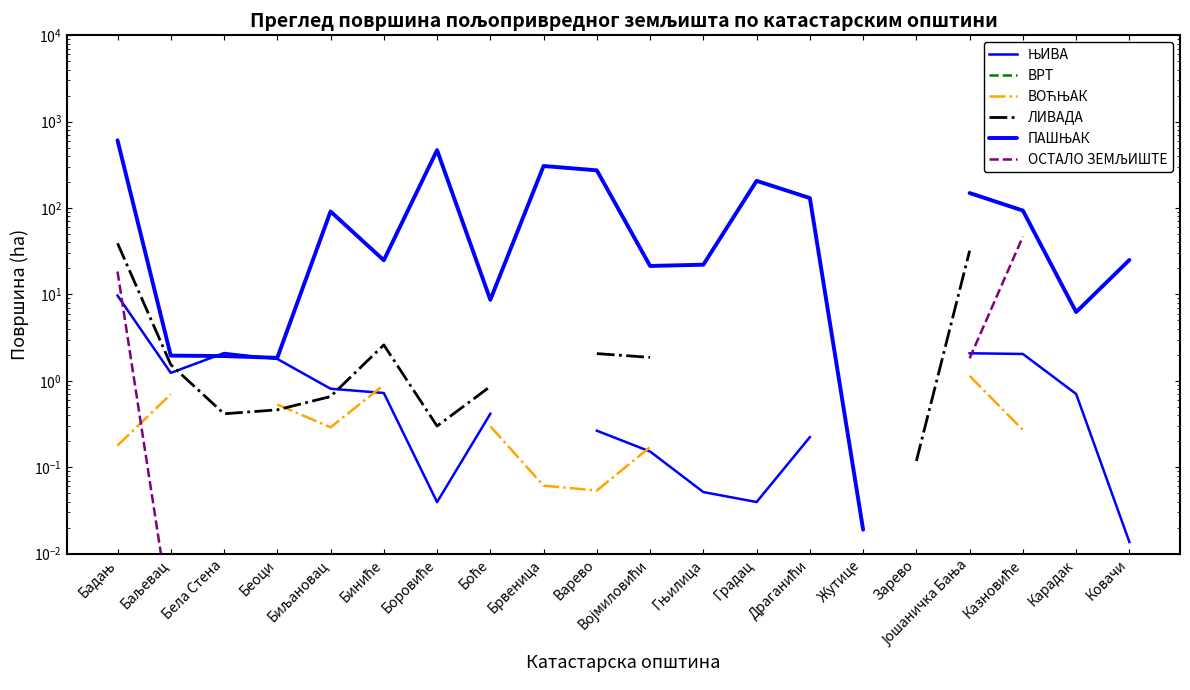

Where is the first local minimum for ЊИВА?

Баљевац